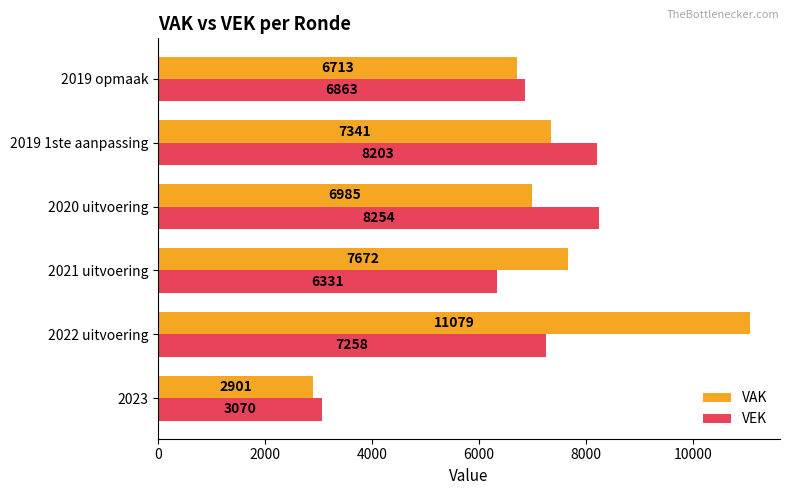

At which category does the chart reach its peak across all series?

2022 uitvoering